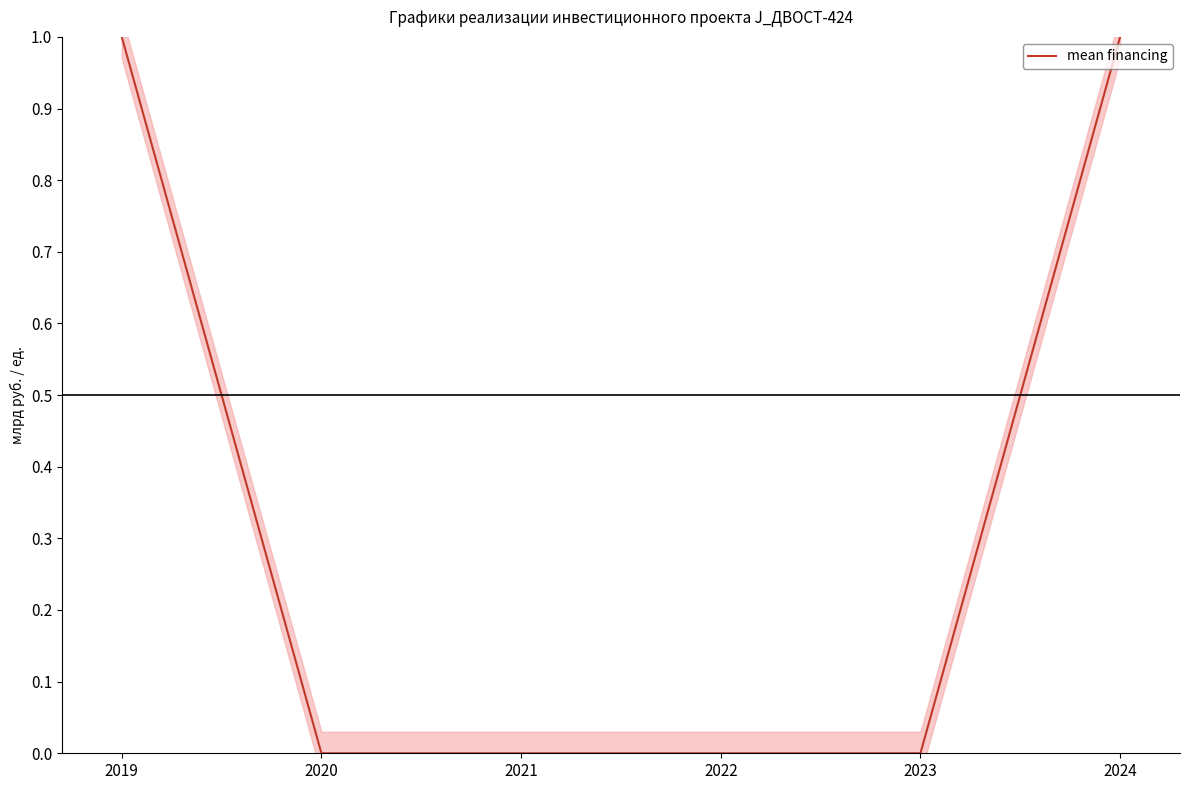

Reading left to right, what are all the values shown in this chart?

1	0	0	0	0	1